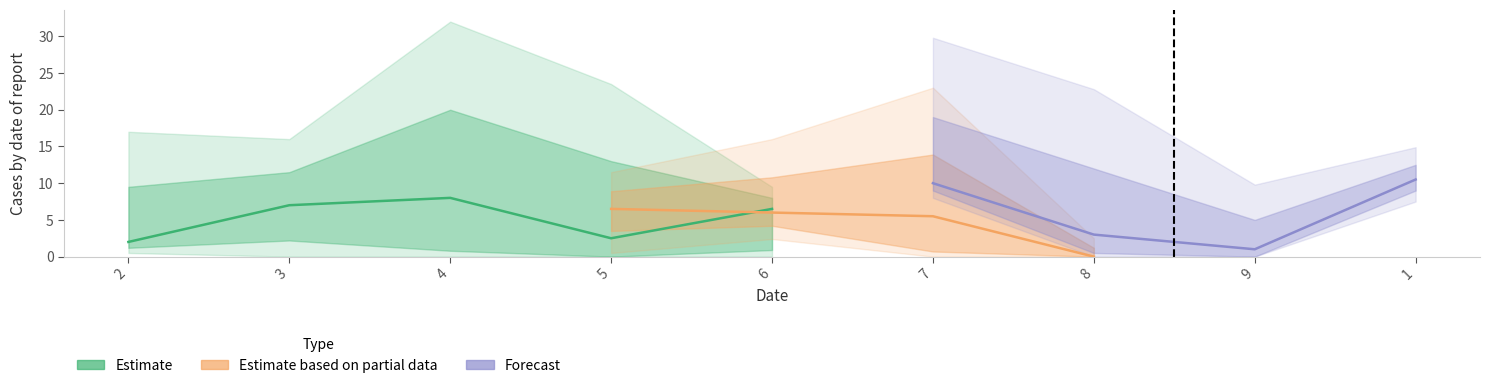

At which category is the sum across all series the highest?

7